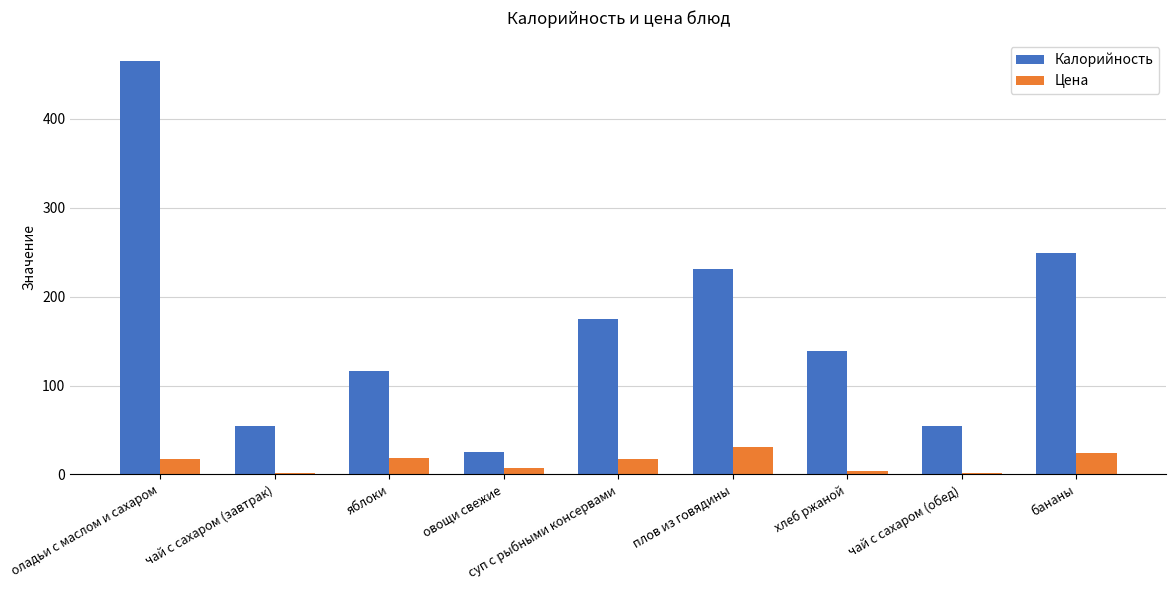

Count the number of data series in this chart.

2